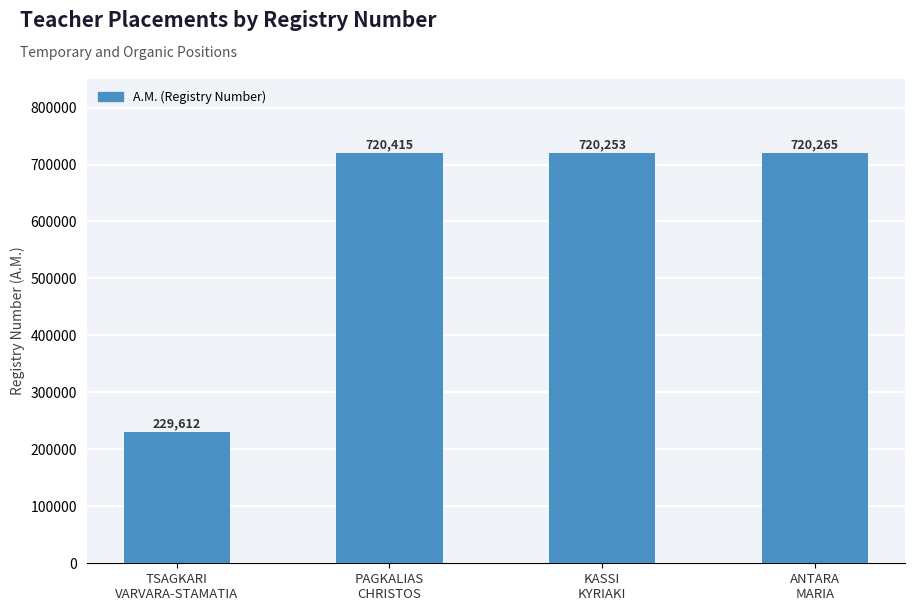

What is the change in value from KASSI
KYRIAKI to ANTARA
MARIA?

+12